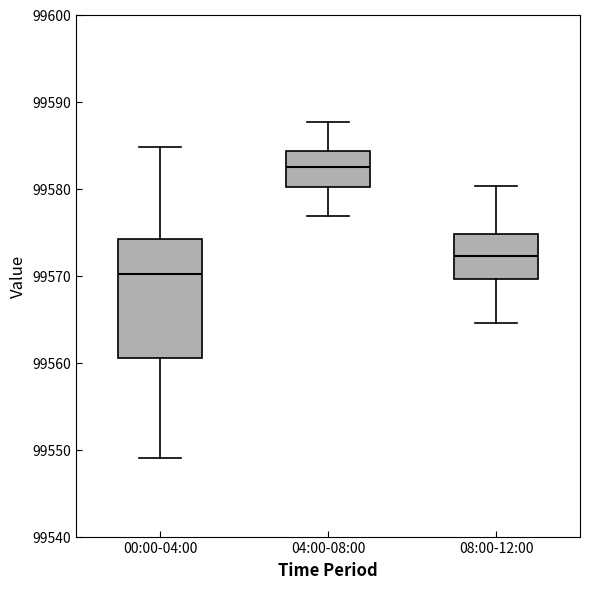

Comparing the boxes themselves (not the whiskers), which one is the tallest?

00:00-04:00